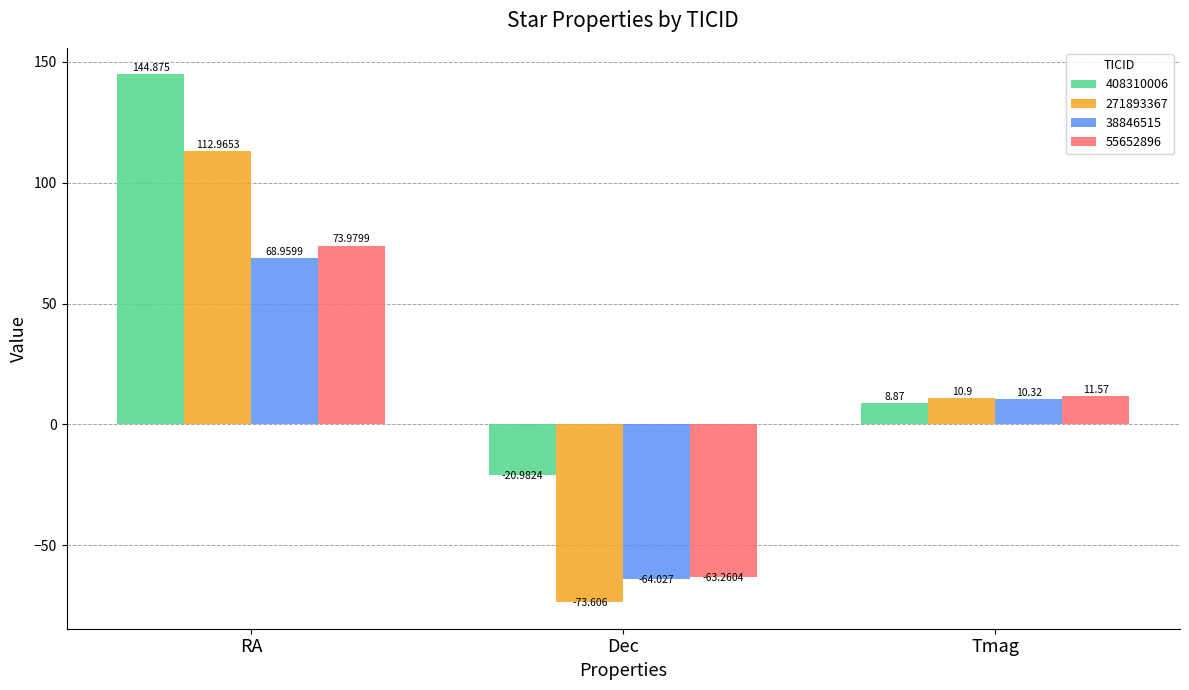

At which category is the sum across all series the highest?

RA